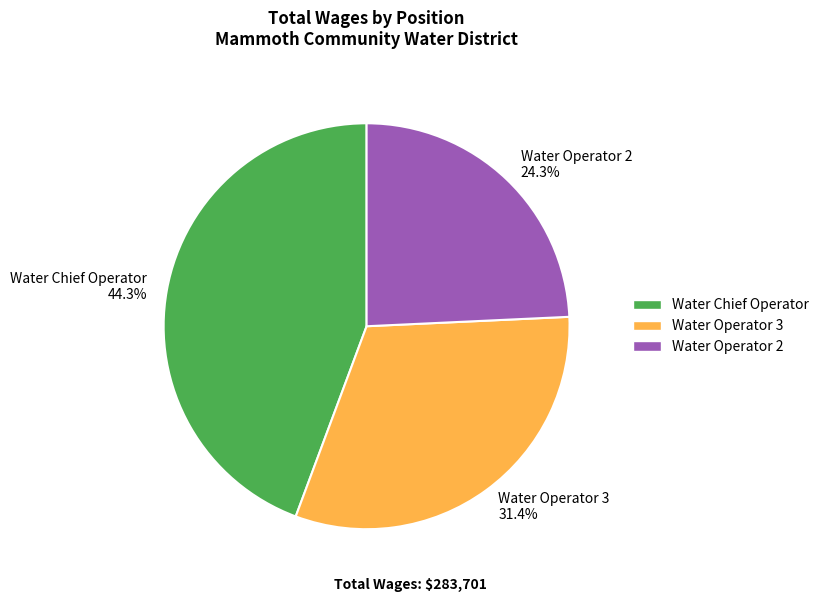

What is the ratio of the value at Water Operator 3 to the value at Water Operator 2?

1.3